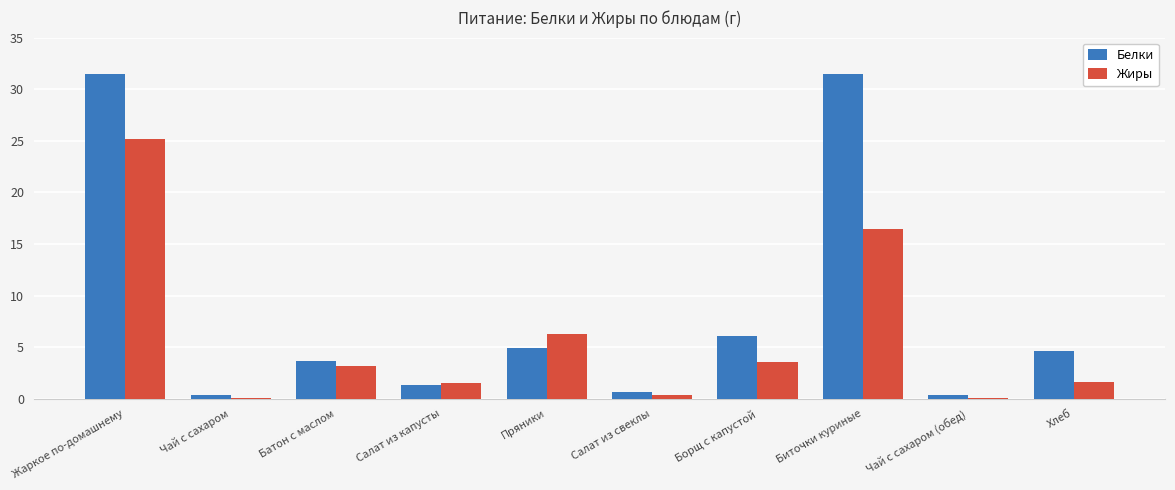

Where is Жиры nearest to the value 12?

Биточки куриные